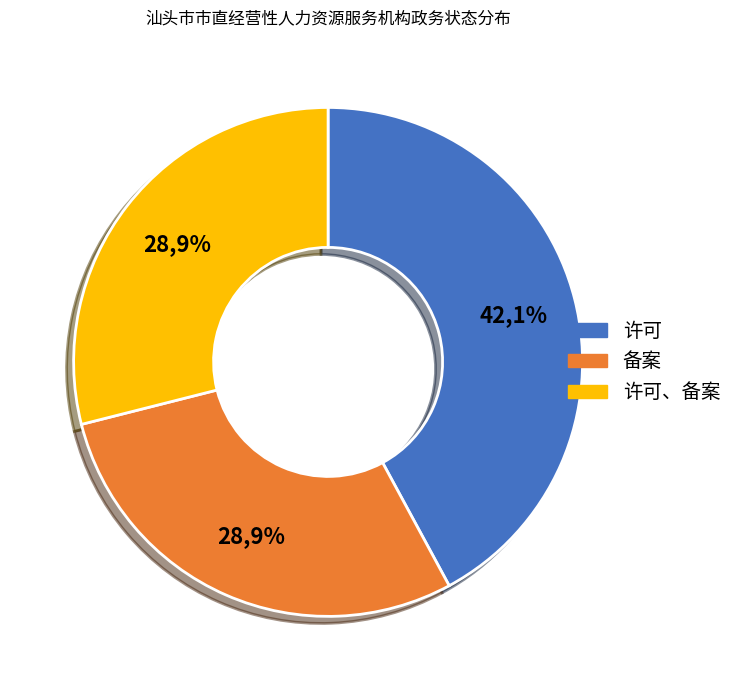

Which has a higher value, 备案 or 许可、备案?

备案